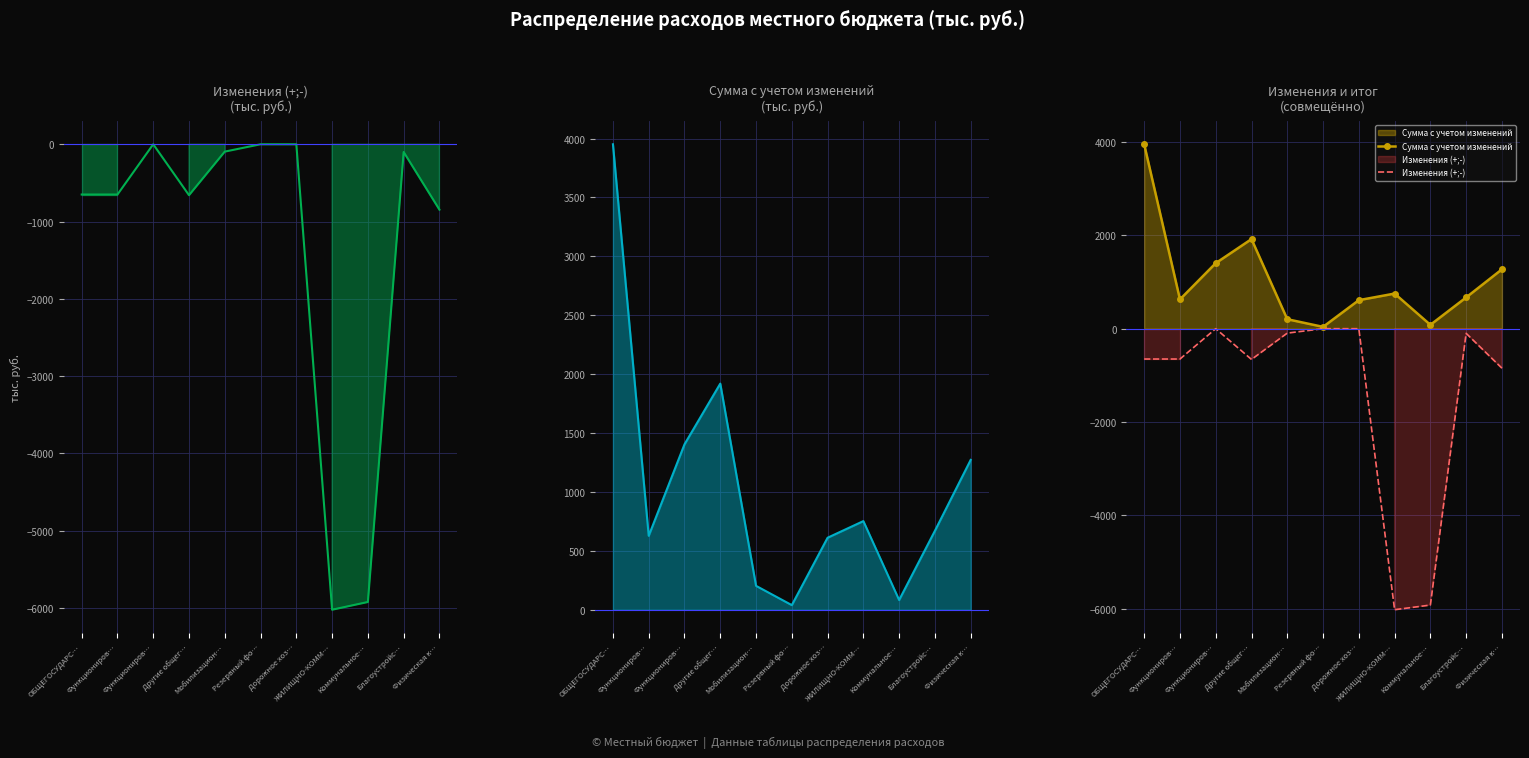

At how many categories does at least one series exceed -2033?

11